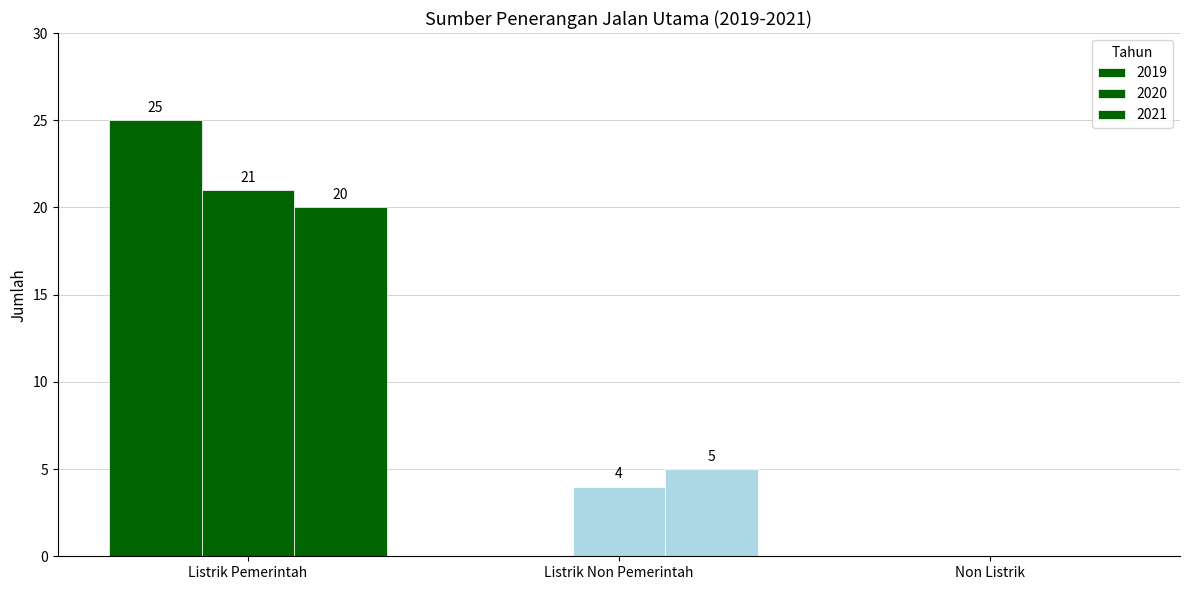

Where is 2019 nearest to the value 12?

Listrik Non Pemerintah